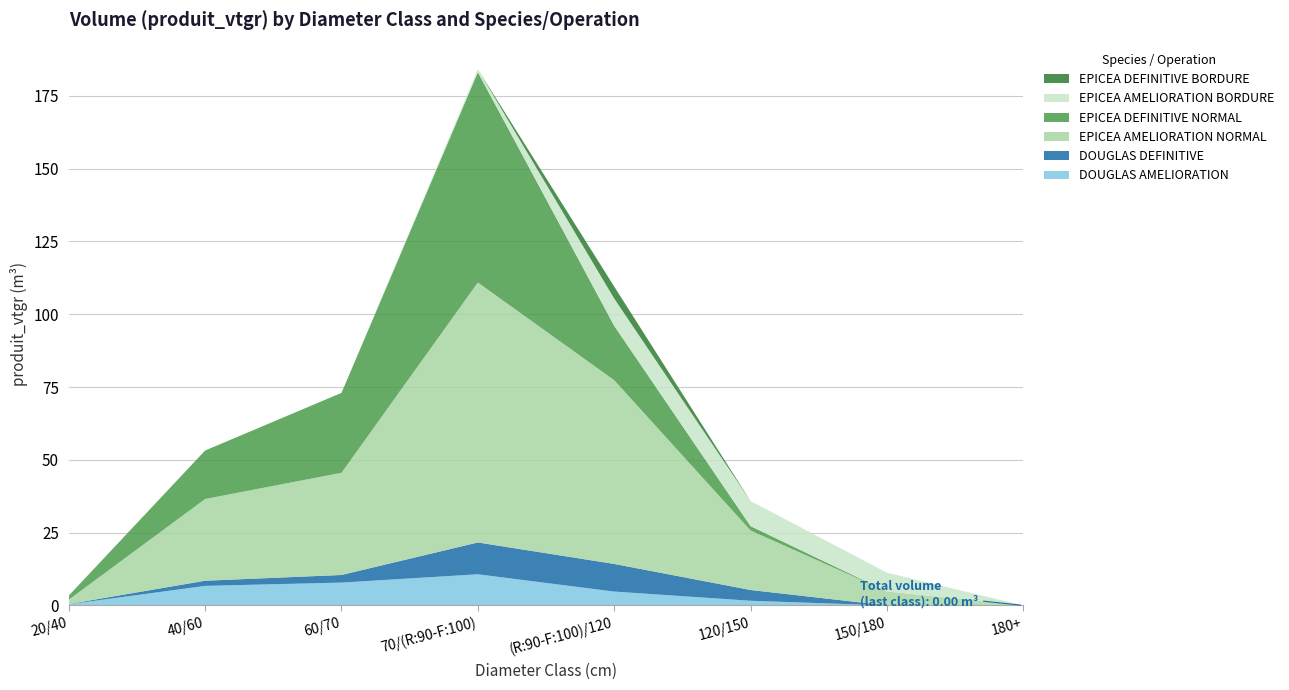

Reading left to right, transcribe all the data shown in this chart.

DOUGLAS AMELIORATION: 0.4	6.7	7.8	10.7	4.8	1.6	0.0	0.0
DOUGLAS DEFINITIVE: 0.1	1.8	2.6	10.9	9.5	3.7	0.0	0.0
EPICEA AMELIORATION NORMAL: 1.5	28.1	35.1	89.3	63.1	20.4	4.8	0.0
EPICEA DEFINITIVE NORMAL: 1.4	16.6	27.4	72.2	18.7	1.5	0.0	0.0
EPICEA AMELIORATION BORDURE: 0.0	0.0	0.0	1.0	9.4	8.6	6.4	0.0
EPICEA DEFINITIVE BORDURE: 0.0	0.0	0.0	0.0	4.1	0.0	0.0	0.0